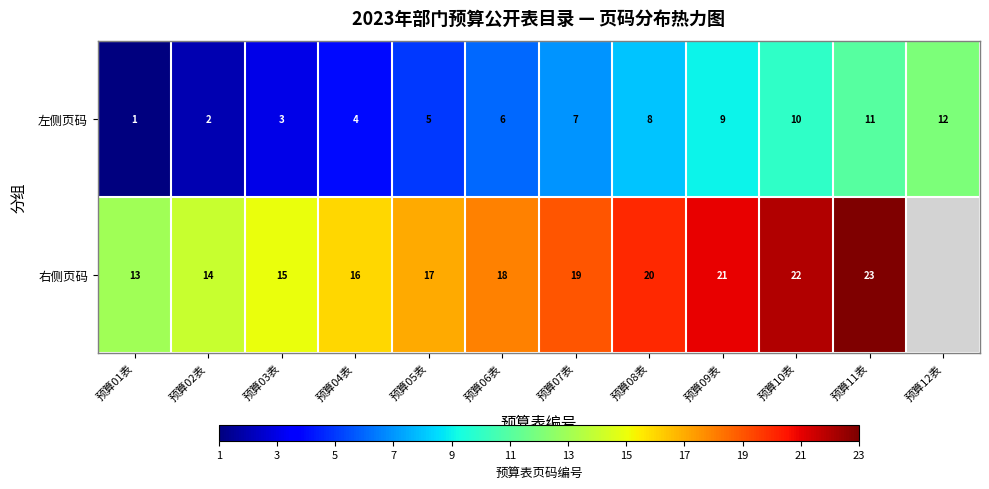

What is the spread (max minus min) of values at 预算04表?

12